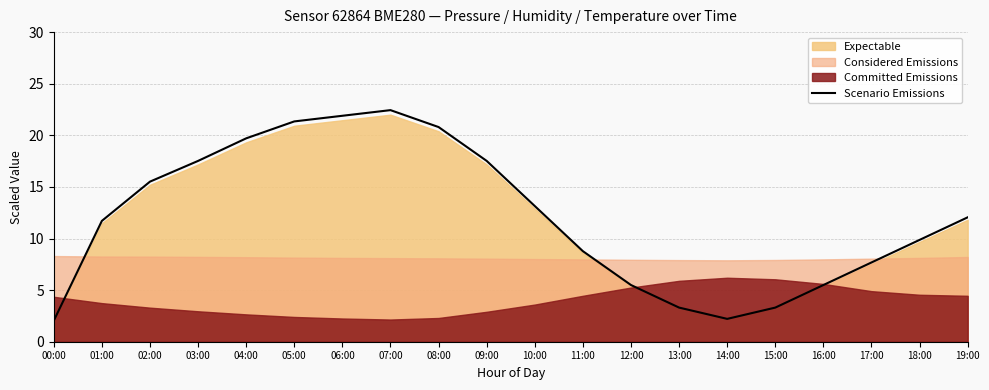

The chart shows a value of 10.1 at 04:00. True or false?

False